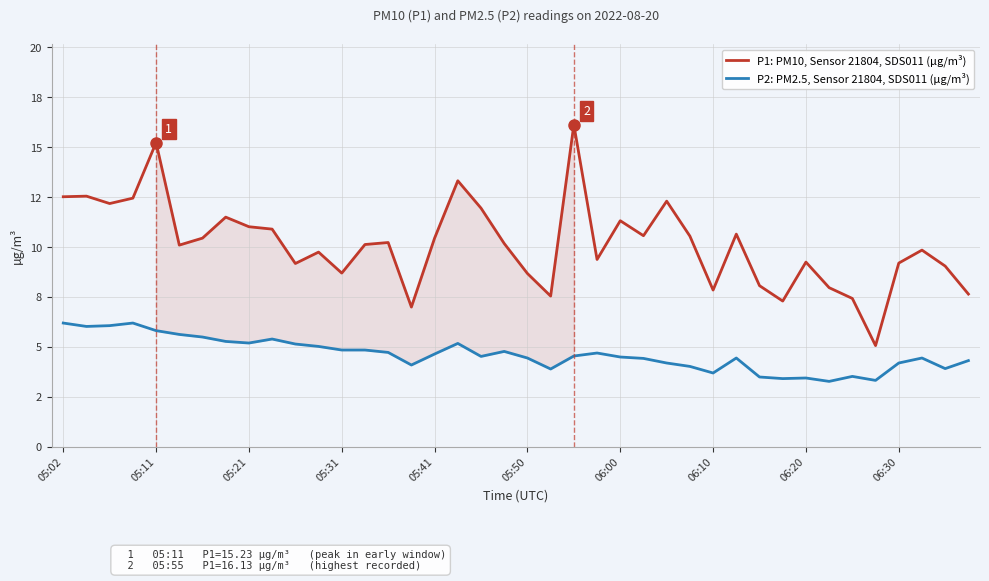

Does the chart display data point markers on the line(s)?

No